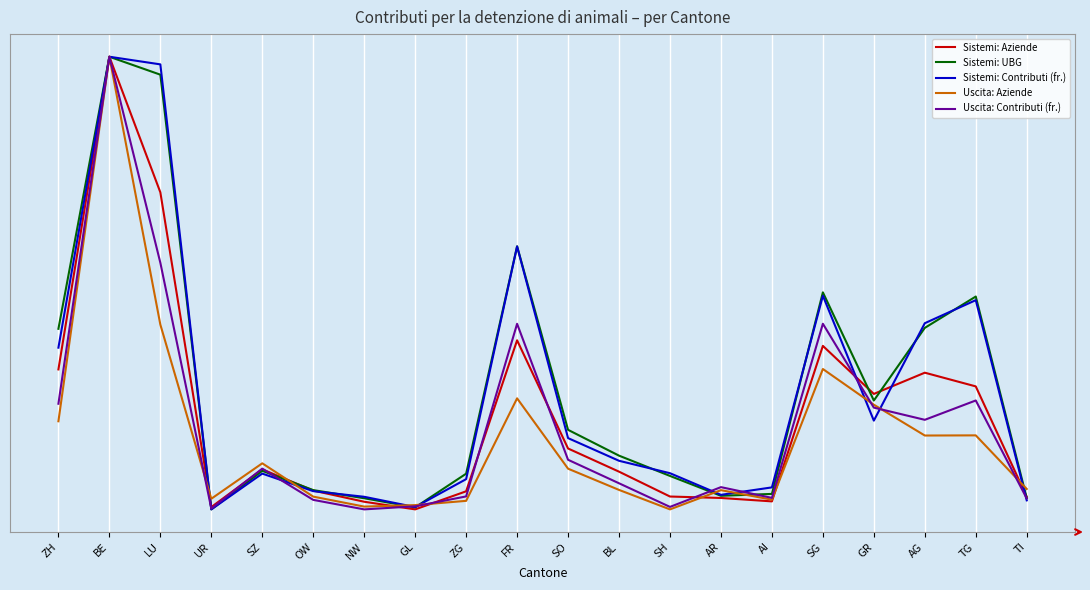

What is the difference between the Uscita: Aziende values at AR and GR?

0.2